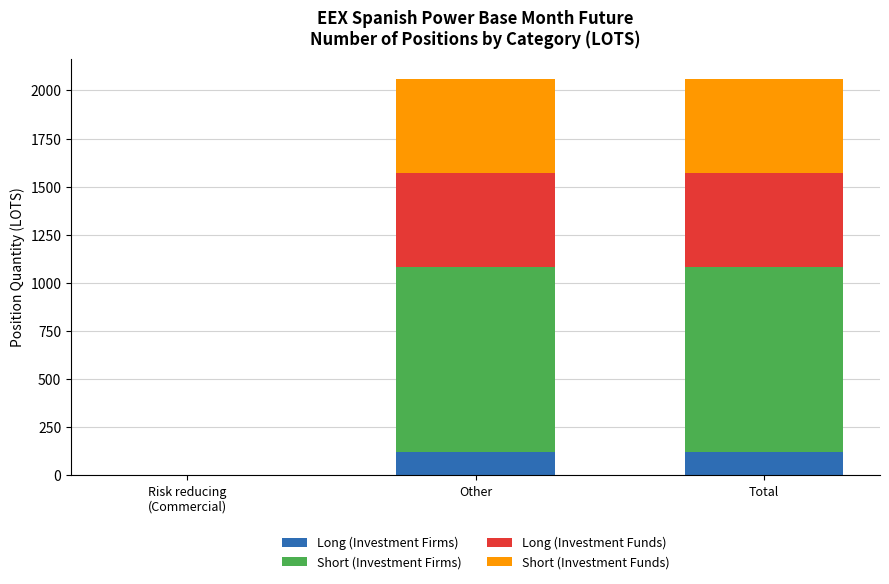

Read the Long (Investment Firms) value at Total.

120.7